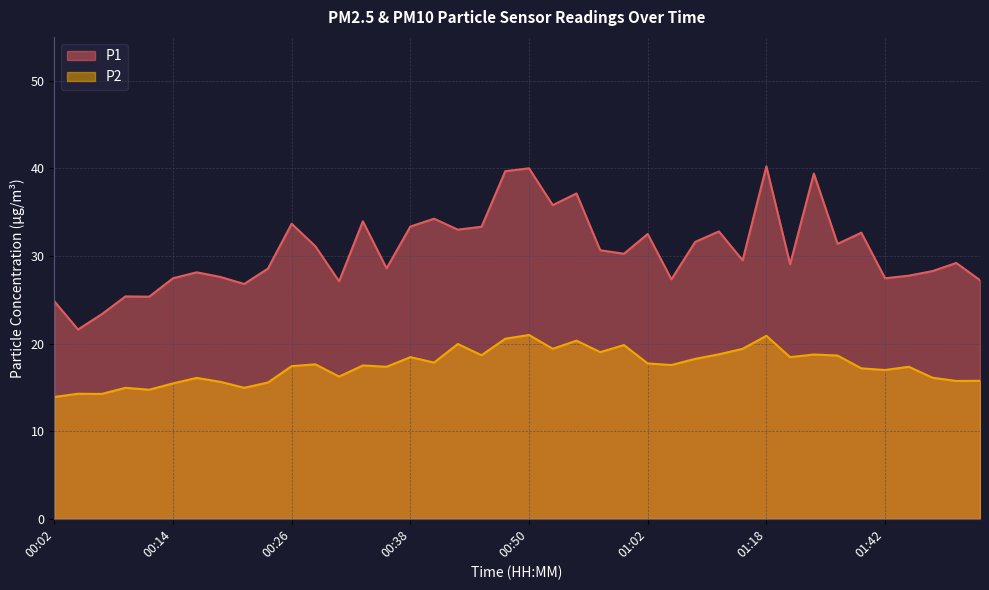

Rank the series by their average value, from lowest to highest.

P2, P1